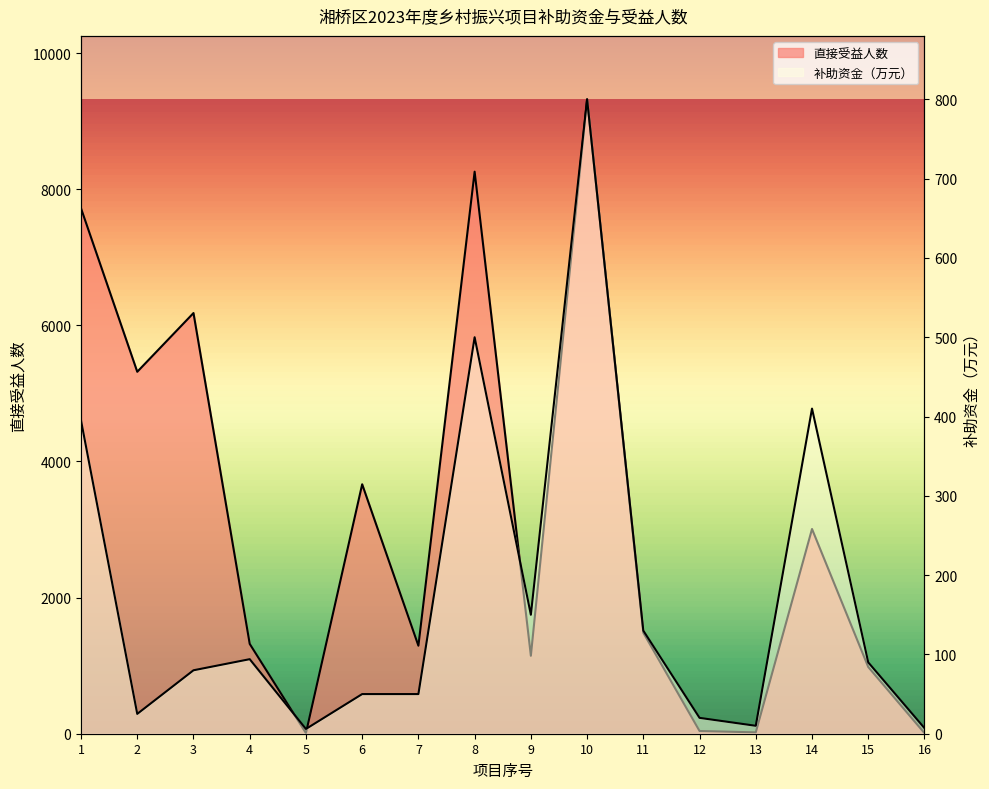

Reading right to left, what are all the values shown in this chart?

补助资金（万元）: 7.1	90.0	410.0	10.0	20.0	130.0	800.0	150.0	500.0	50.0	50.0	6.0	94.0	80.0	25.0	395.0
直接受益人数: 9.0	980.0	3008.0	20.0	40.0	1483.0	9321.0	1145.0	8258.0	1293.0	3665.0	9.0	1320.0	6181.0	5318.0	7719.0